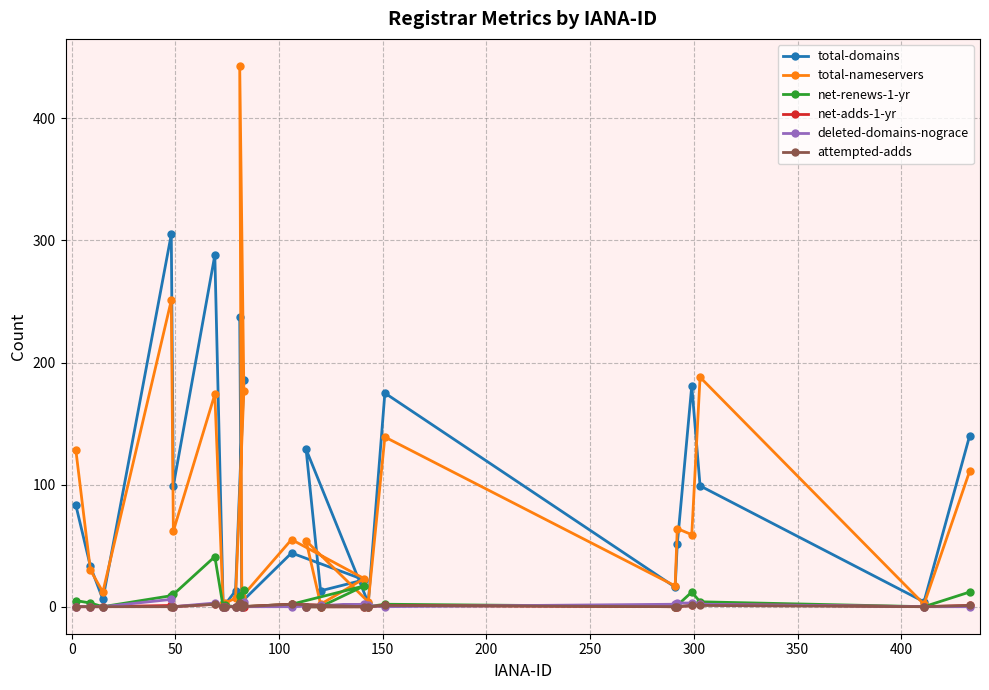

True or false: net-renews-1-yr has more than 0 interior local peaks.

True